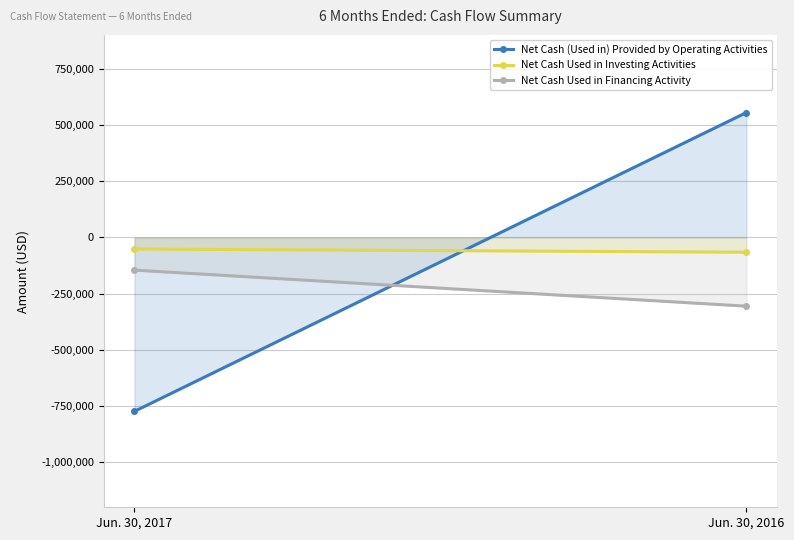

What is the value of the Net Cash (Used in) Provided by Operating Activities point at the 2nd from the left?

554879